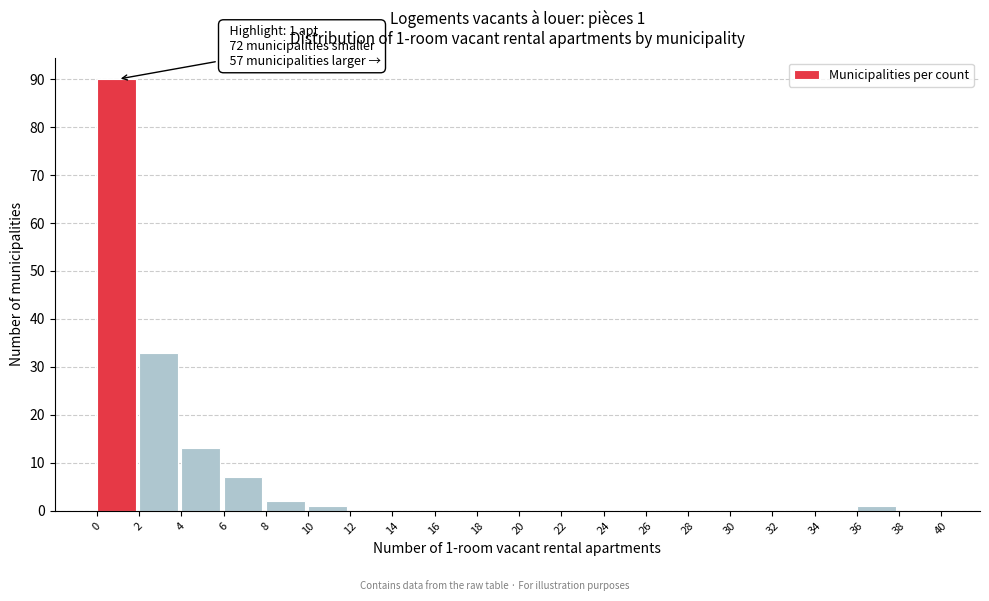

Over which range of the x-axis is the bar tallest?

0 to 2